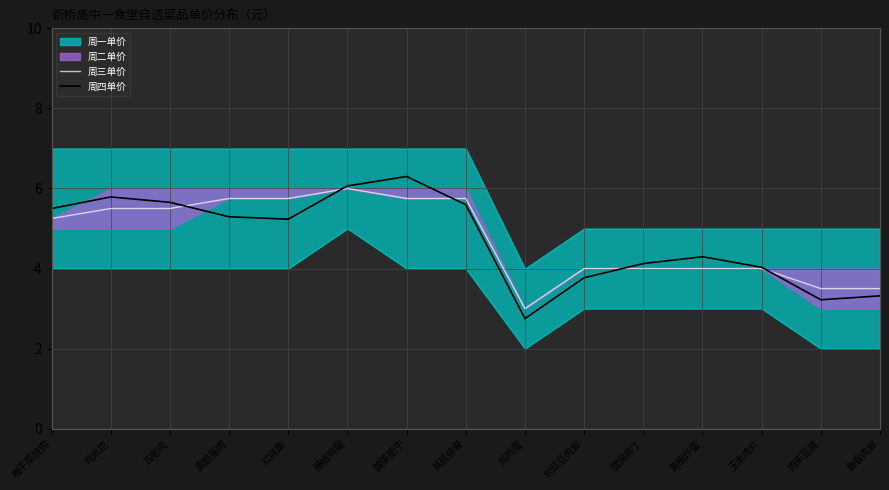

What is the difference between the maximum and minimum values in the 周四单价 series?

3.5